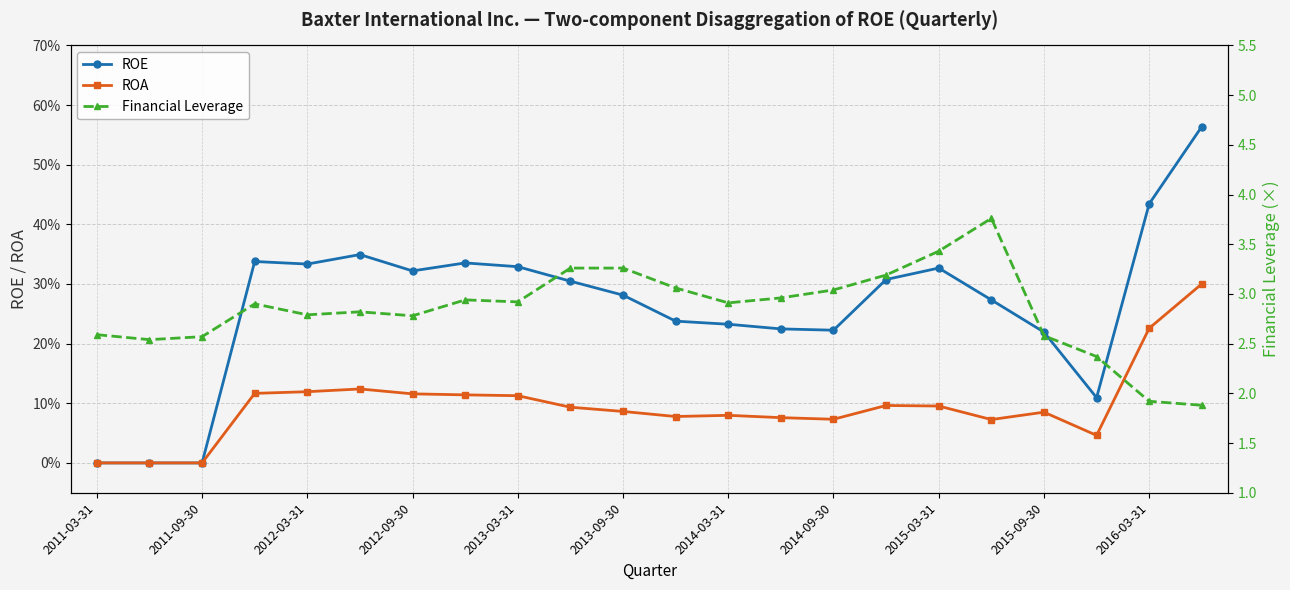

Is the value of Financial Leverage at 2012-03-31 greater than the value of ROE at 2011-03-31?

Yes